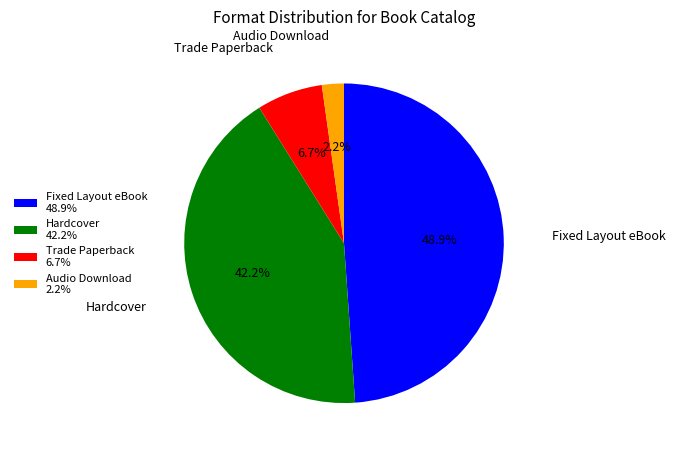

Rank the categories by value from highest to lowest.

Fixed Layout eBook, Hardcover, Trade Paperback, Audio Download